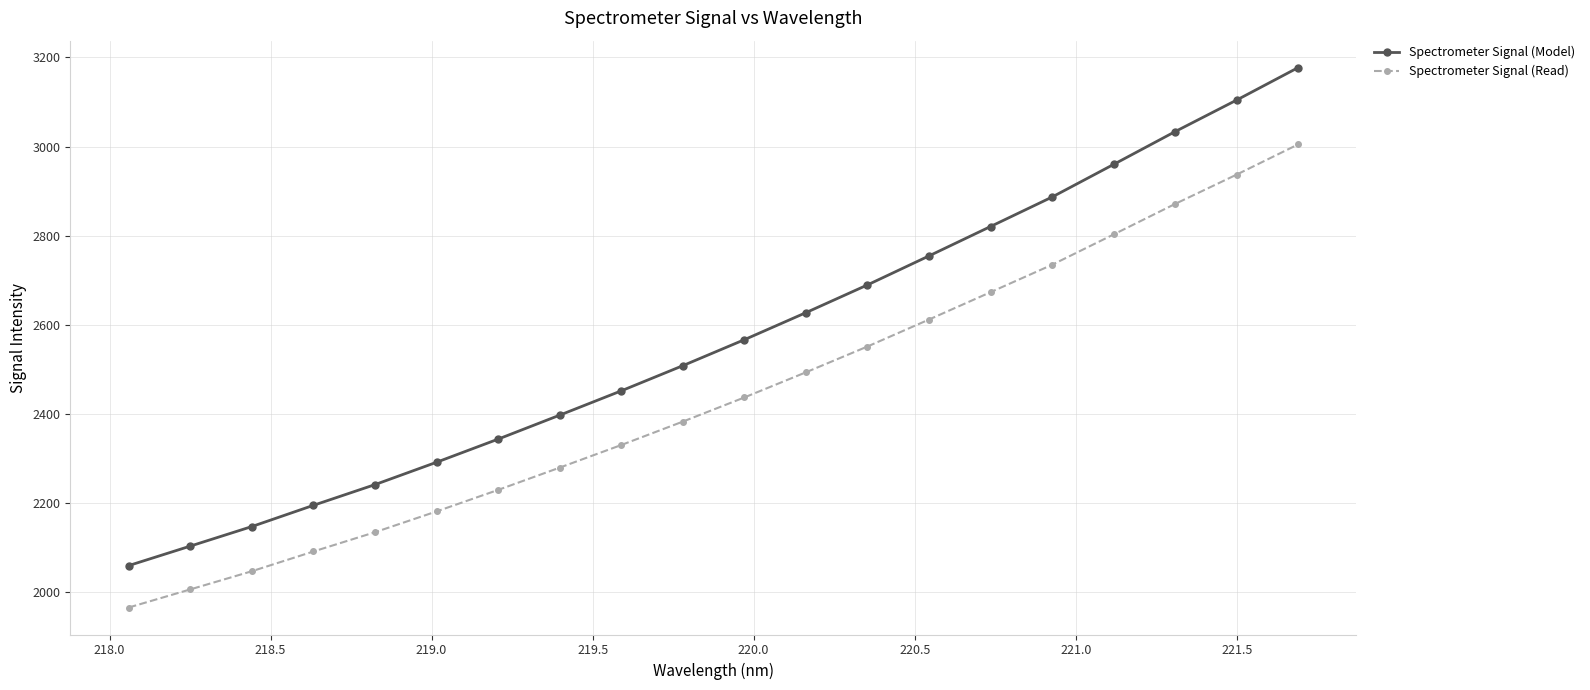

What is the minimum value for Spectrometer Signal (Read)?

1965.2